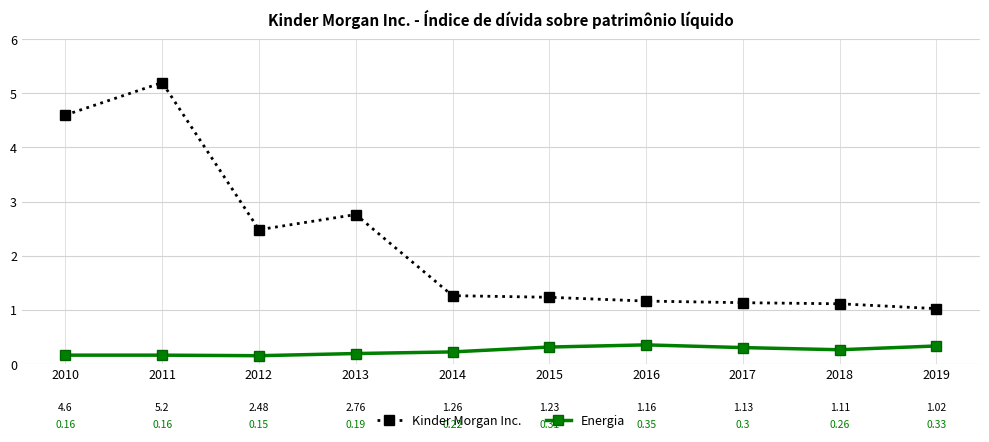

List the series in order of their peak value, lowest first.

Energia, Kinder Morgan Inc.